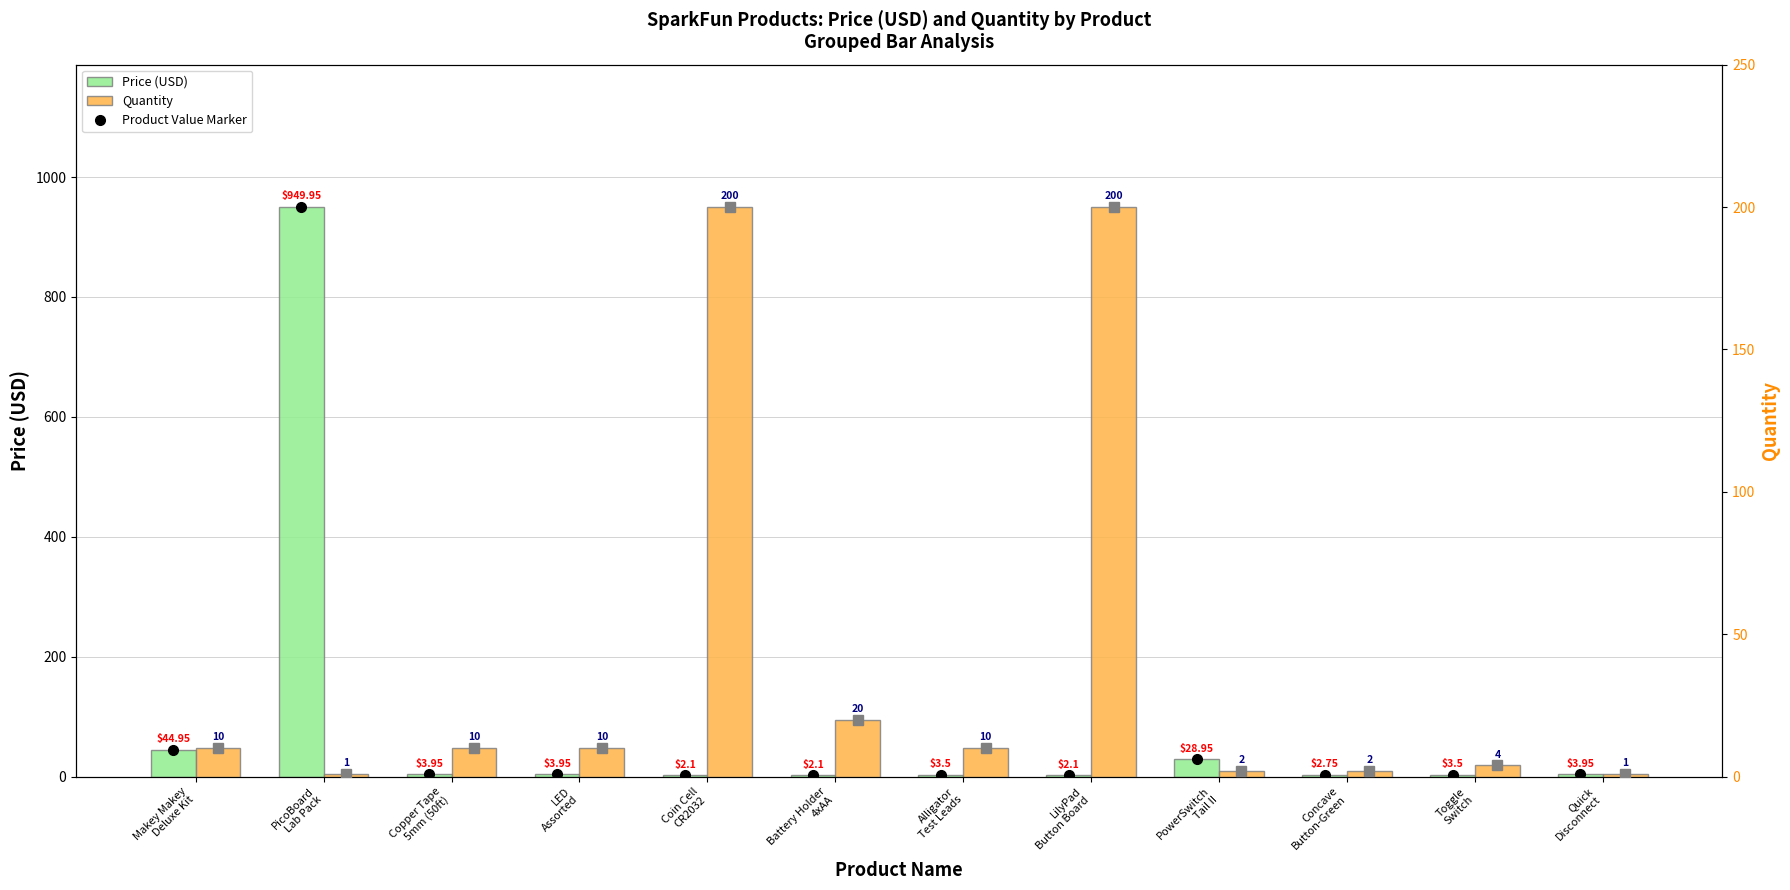

How many series are shown in this chart?

4